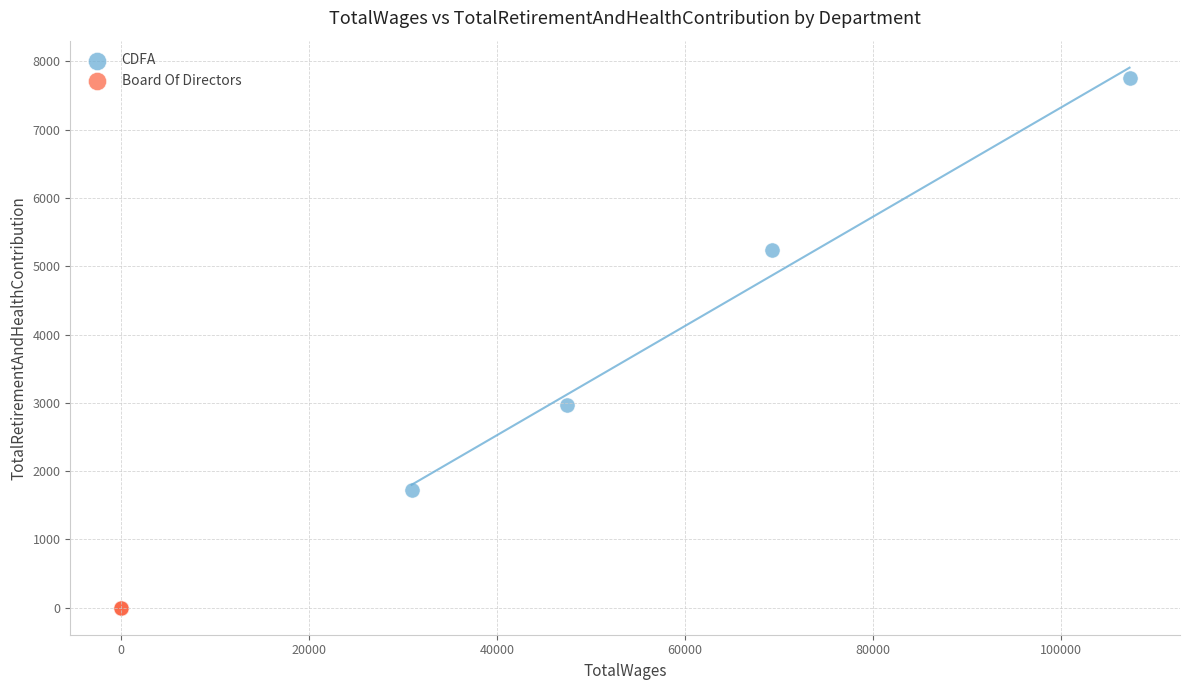

Which series reaches the minimum Y coordinate?

Board Of Directors